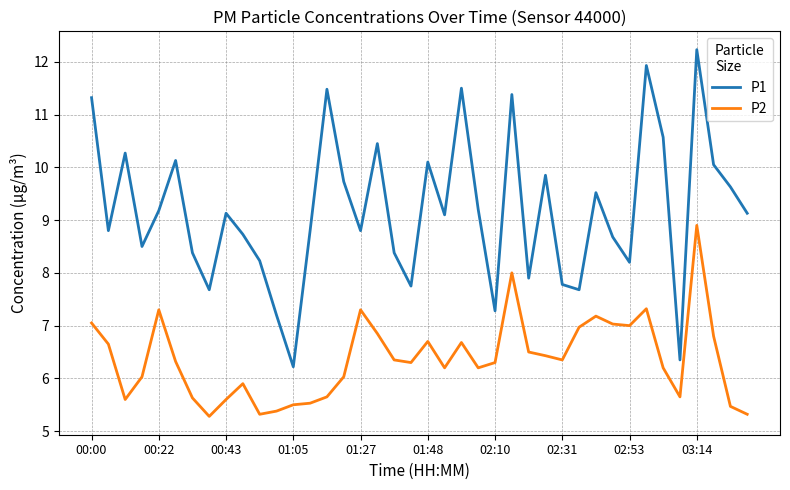

What is the difference between the maximum and minimum values in the P1 series?

6.0